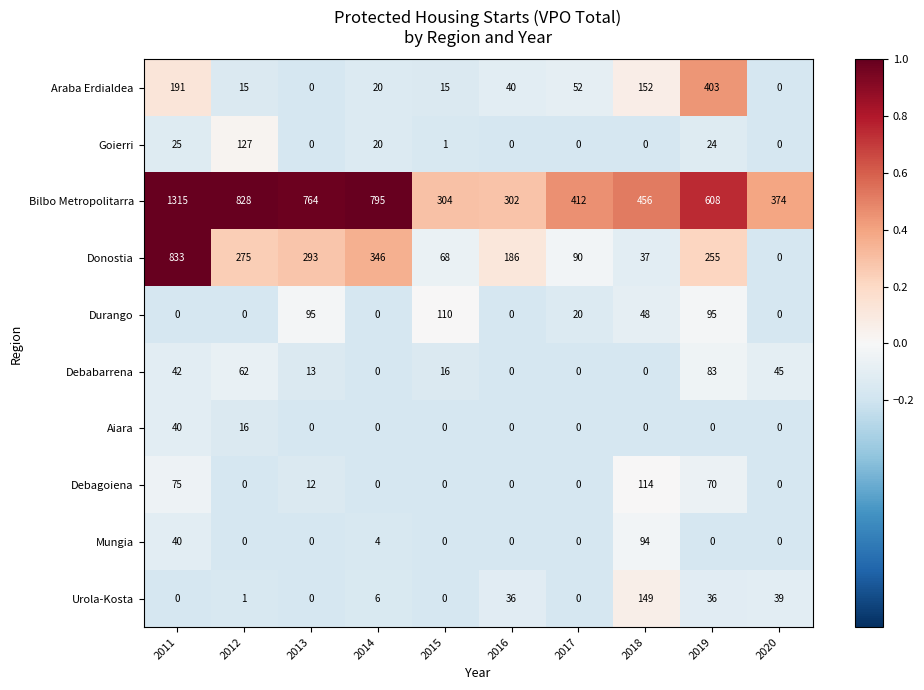

The Debabarrena series shows 0 at 2014. True or false?

True